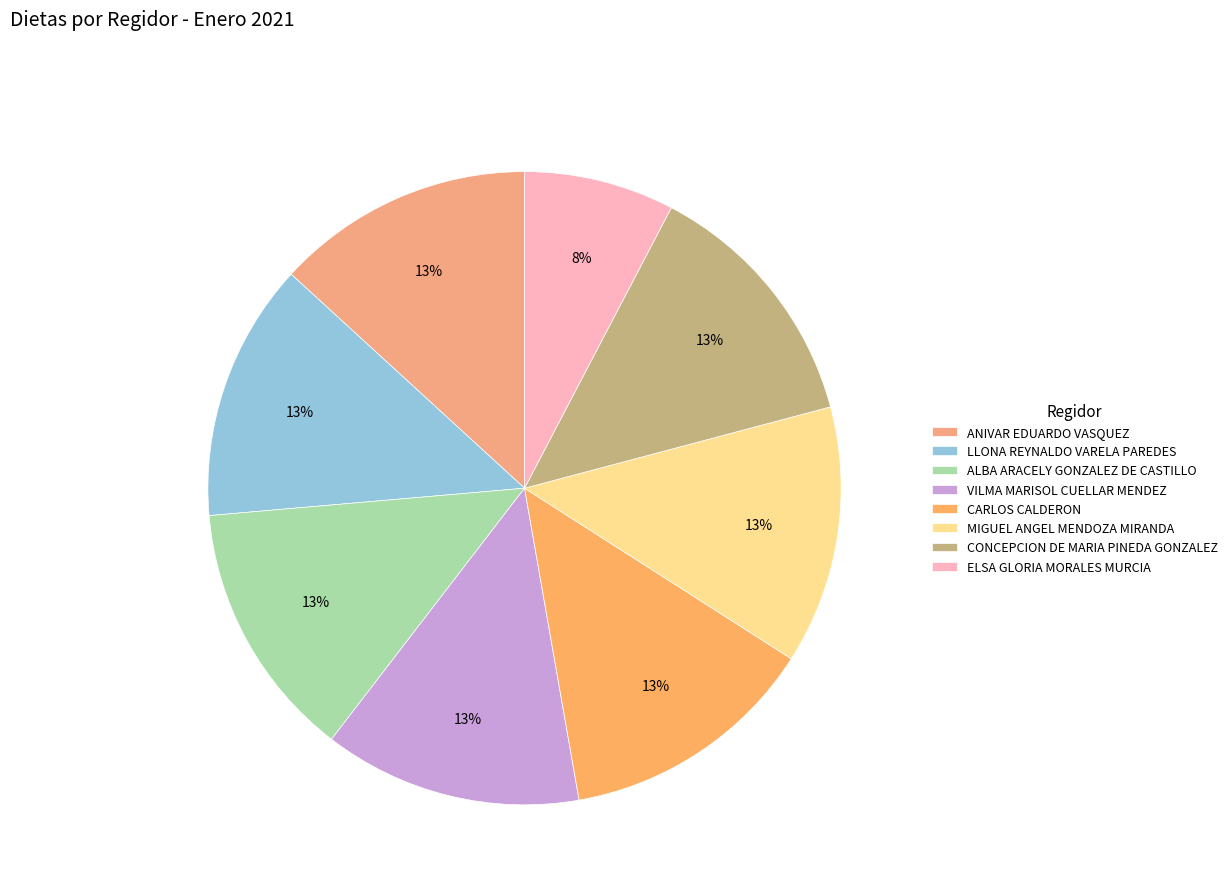

Count the number of slices in the pie.

8